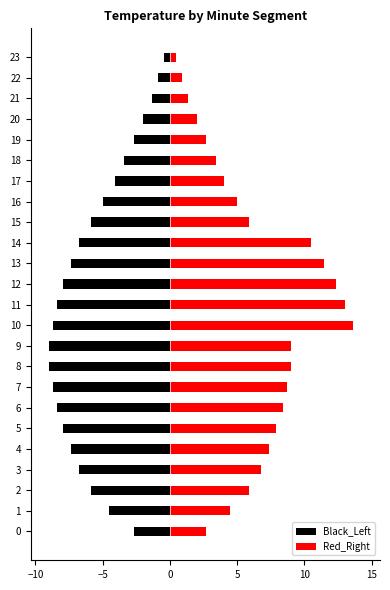

What are all the series names shown in the legend?

Black_Left, Red_Right